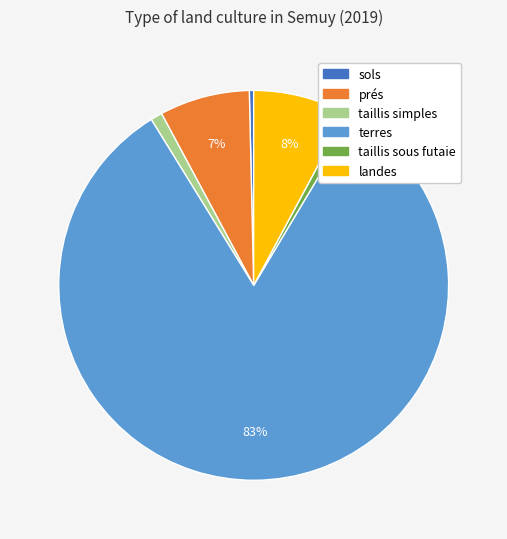

Is terres the majority of the pie?

Yes